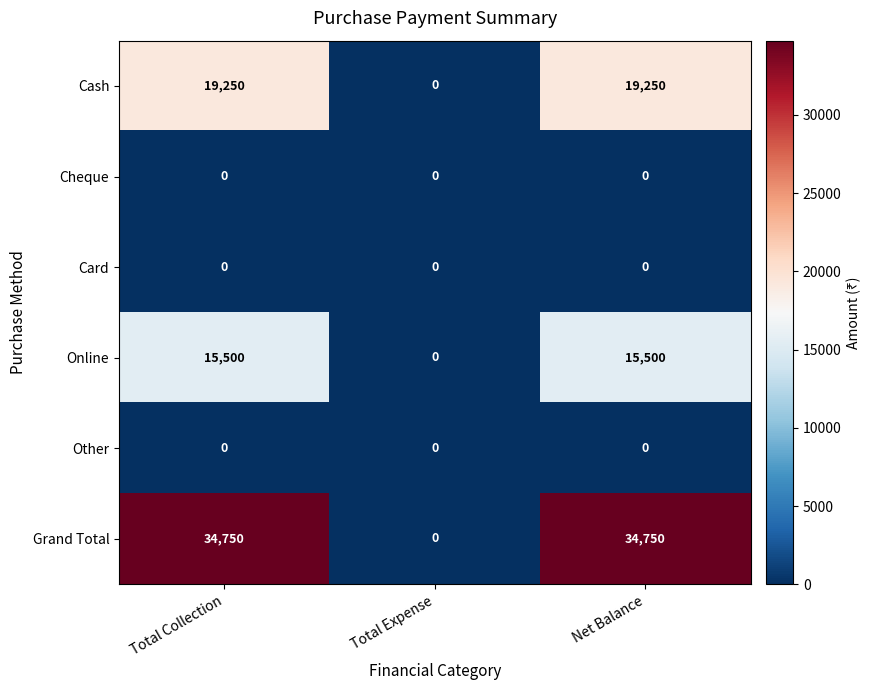

Which series has the largest total across all categories?

Grand Total